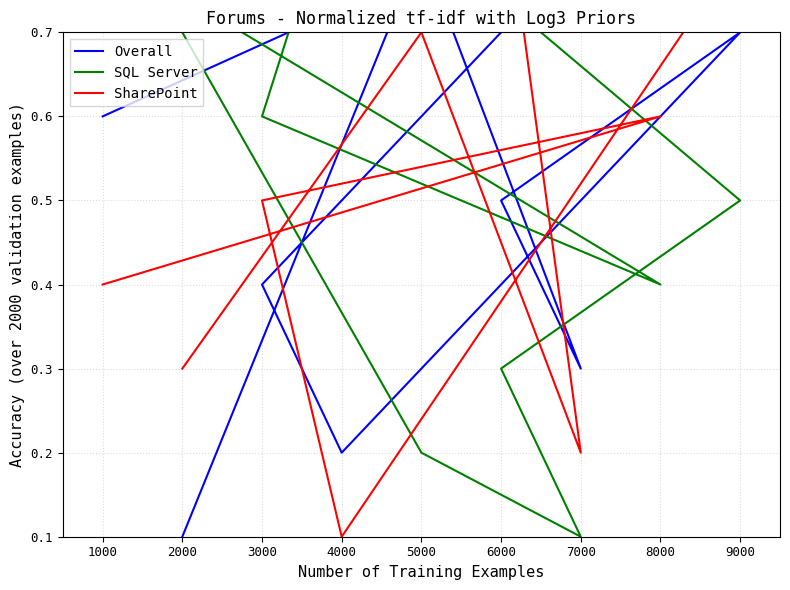

What is the label of the 6th point from the left?

6000